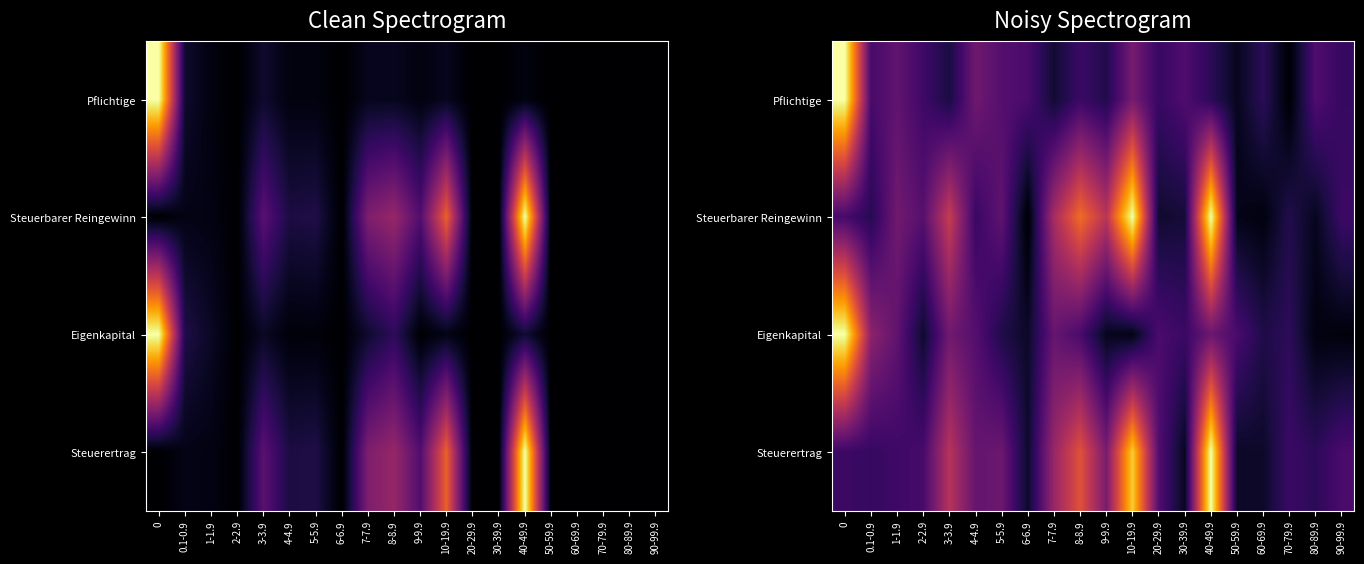

What is the total value across all series at 6-6.9?

1.0